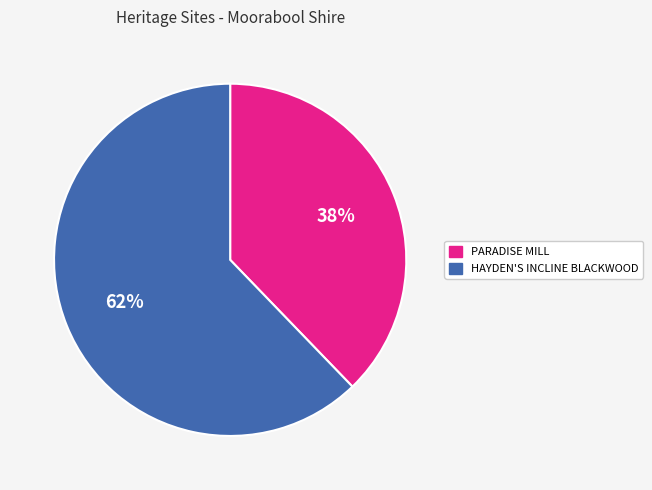

Do PARADISE MILL and HAYDEN'S INCLINE BLACKWOOD together represent more than half of the pie?

Yes